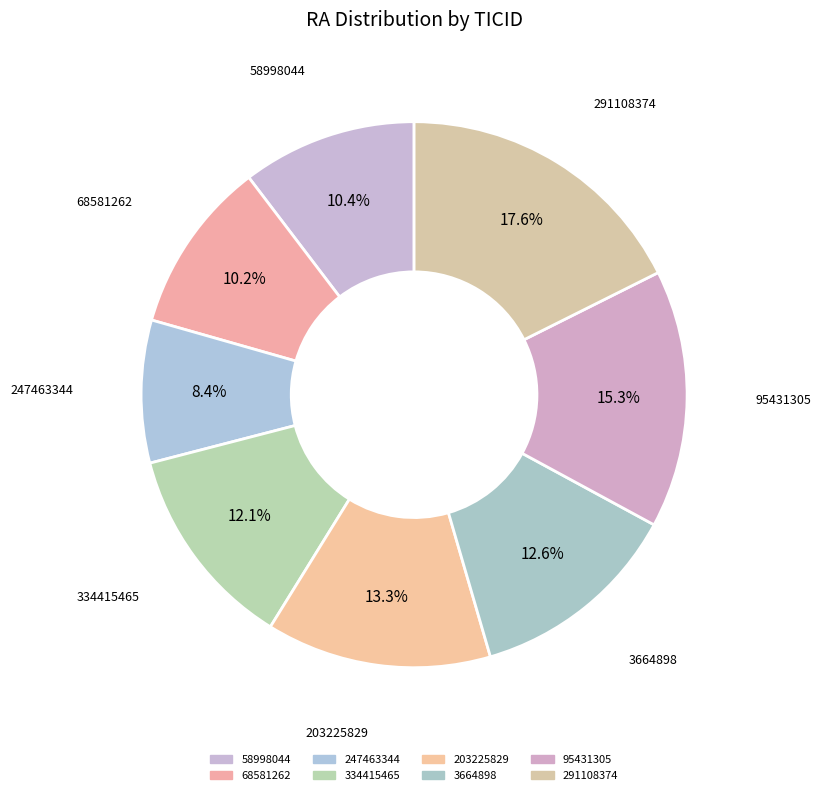

Count the number of slices in the pie.

8